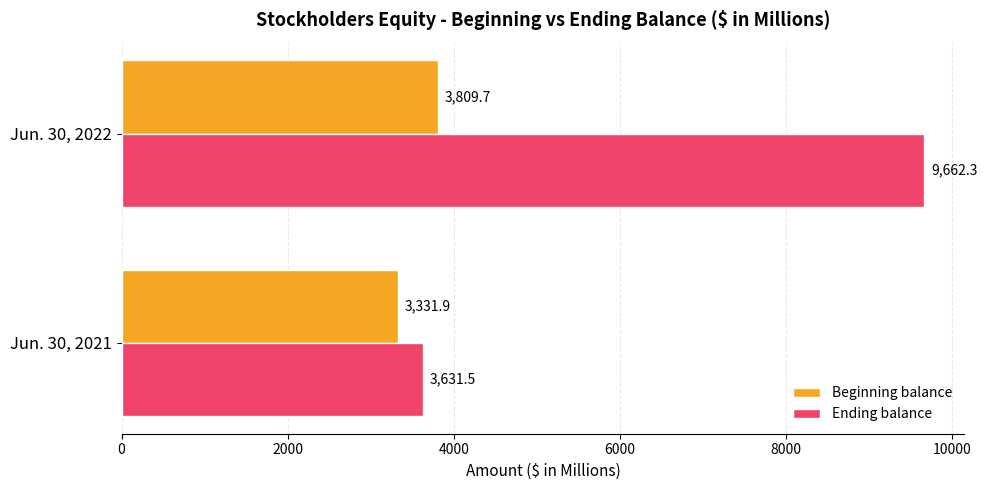

What is the sum of all Beginning balance values?

7141.6